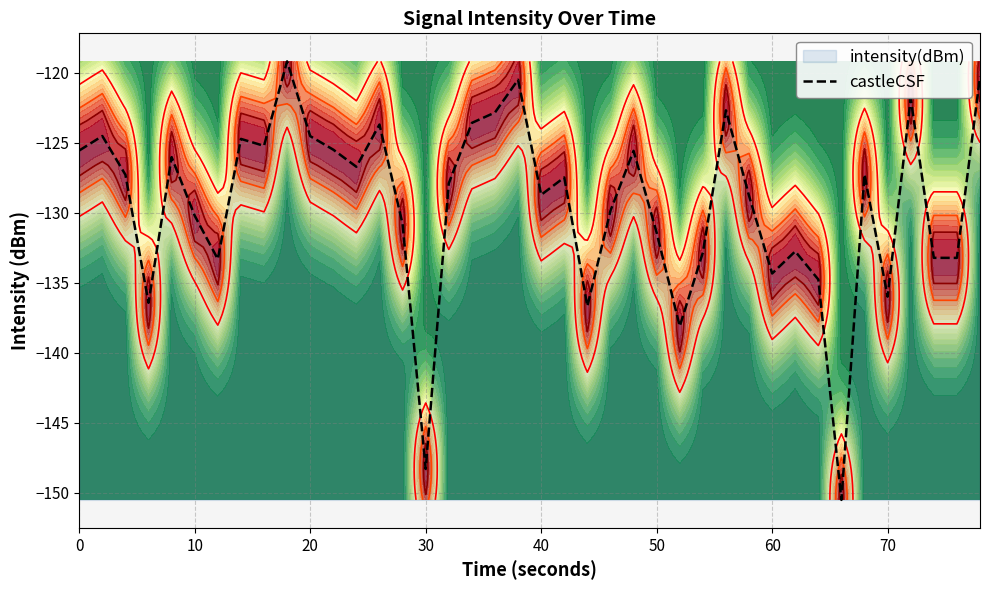

What is the approximate value at 50?

-131.4